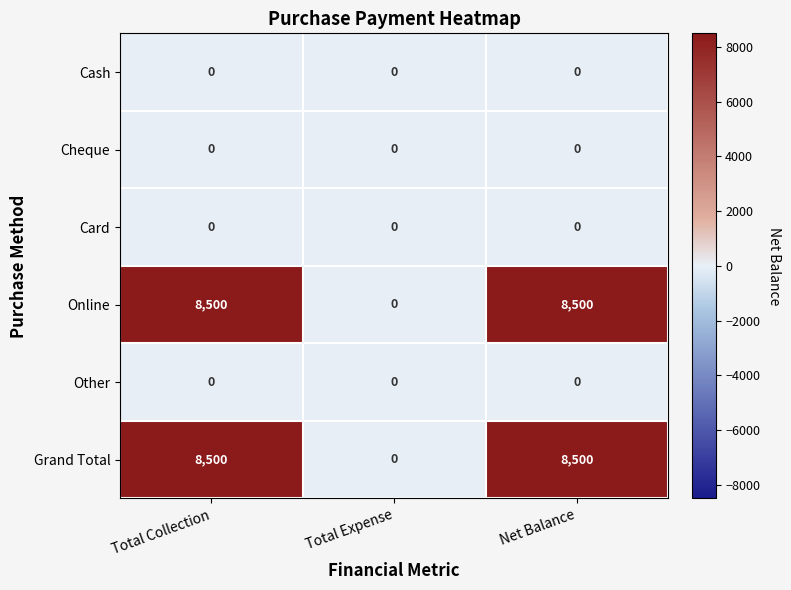

Reading left to right, list all the values displayed in this chart.

Cash: Total Collection=0	Total Expense=0	Net Balance=0
Cheque: Total Collection=0	Total Expense=0	Net Balance=0
Card: Total Collection=0	Total Expense=0	Net Balance=0
Online: Total Collection=8500	Total Expense=0	Net Balance=8500
Other: Total Collection=0	Total Expense=0	Net Balance=0
Grand Total: Total Collection=8500	Total Expense=0	Net Balance=8500